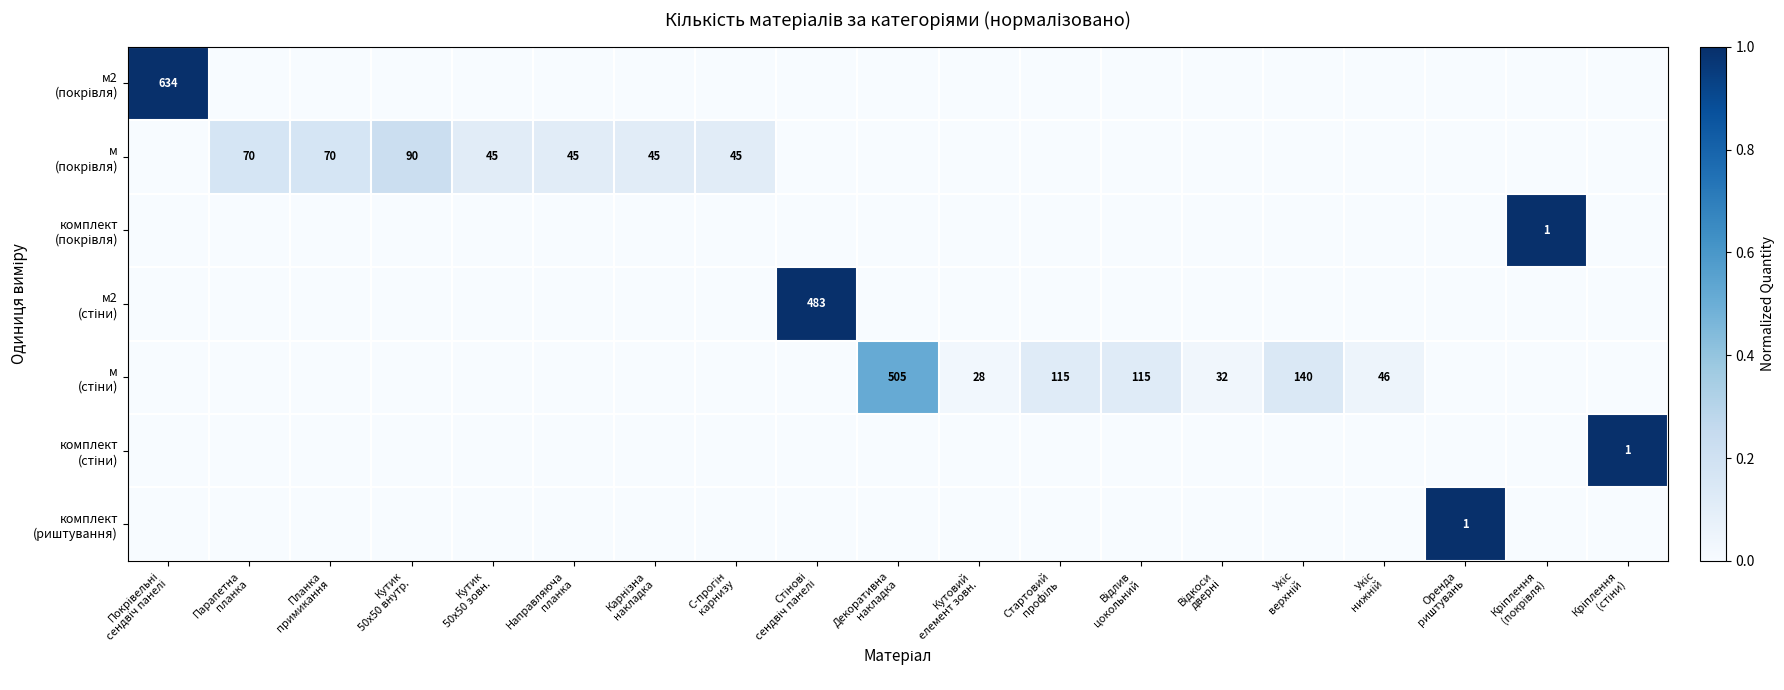

Is it true that комплект (покрівля) equals 0.0 at Направляюча планка?

True